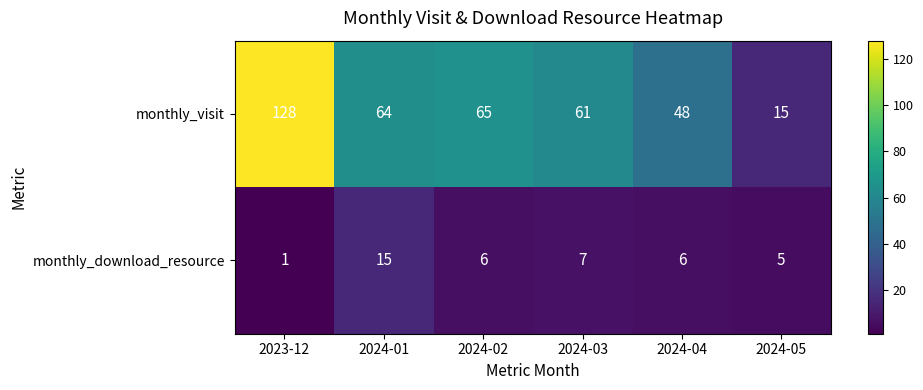

What value does the monthly_visit series have at 2024-02?

65